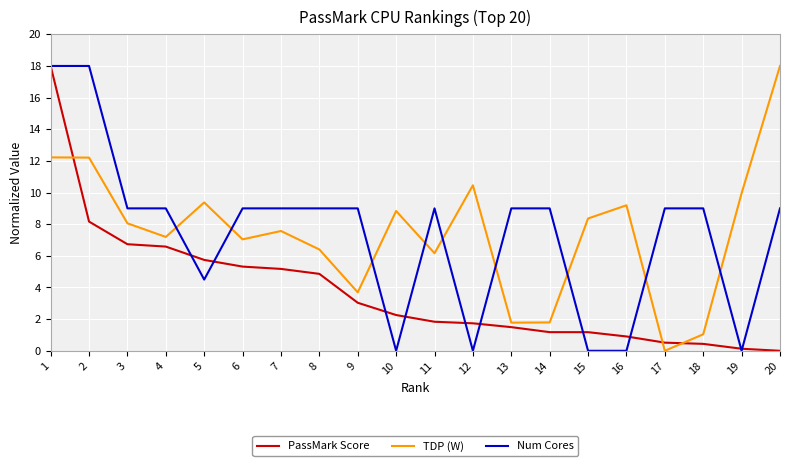

How many lines are shown in the chart?

3